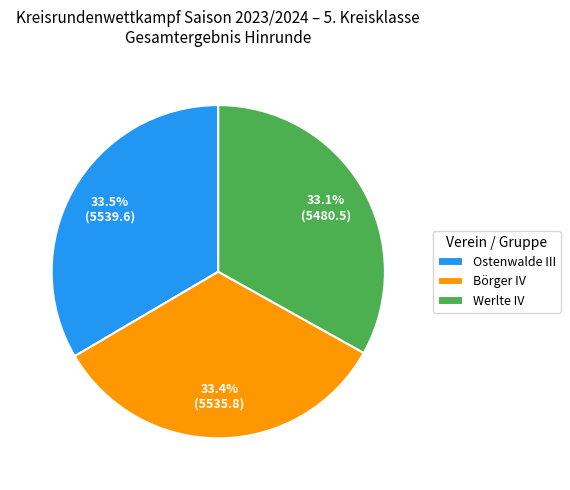

True or false: Werlte IV accounts for 46% of the total.

False